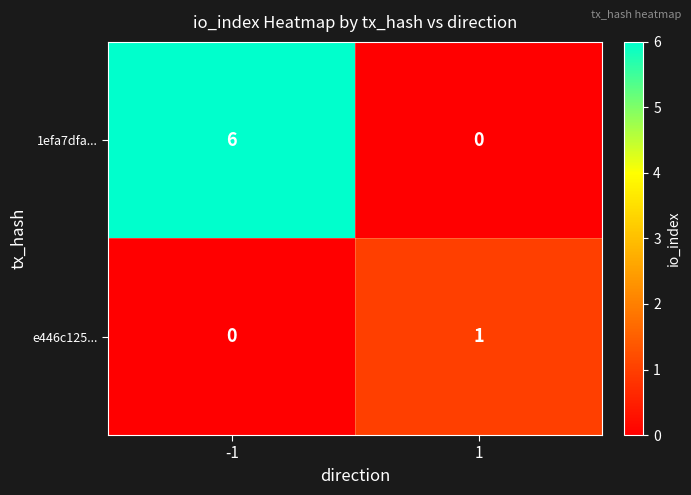

True or false: e446c125... has a value of 1 at 1.

True